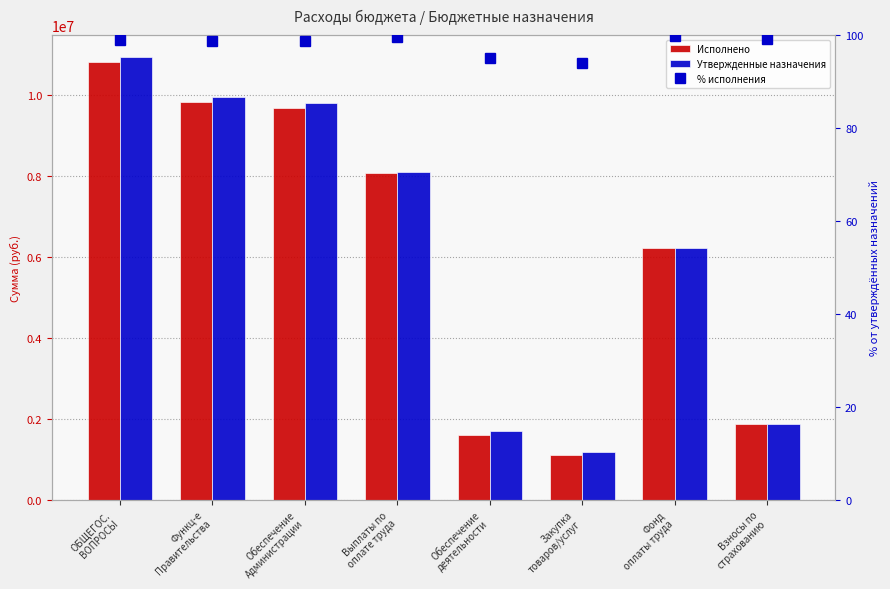

What is the highest value of the Утвержденные назначения series?

10926796.0